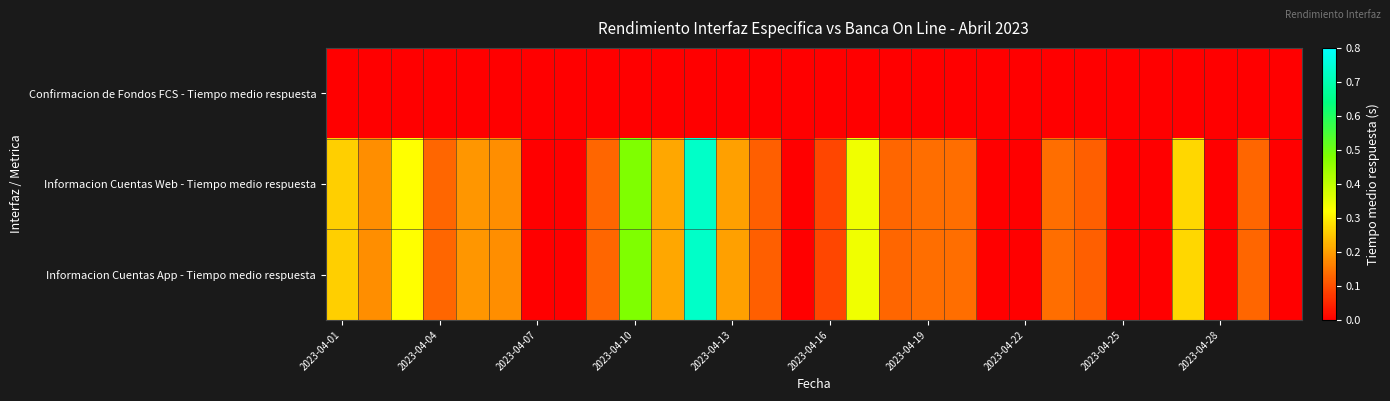

List the series in order of their peak value, lowest first.

Confirmacion de Fondos FCS - Tiempo medio respuesta, Informacion Cuentas Web - Tiempo medio respuesta, Informacion Cuentas App - Tiempo medio respuesta